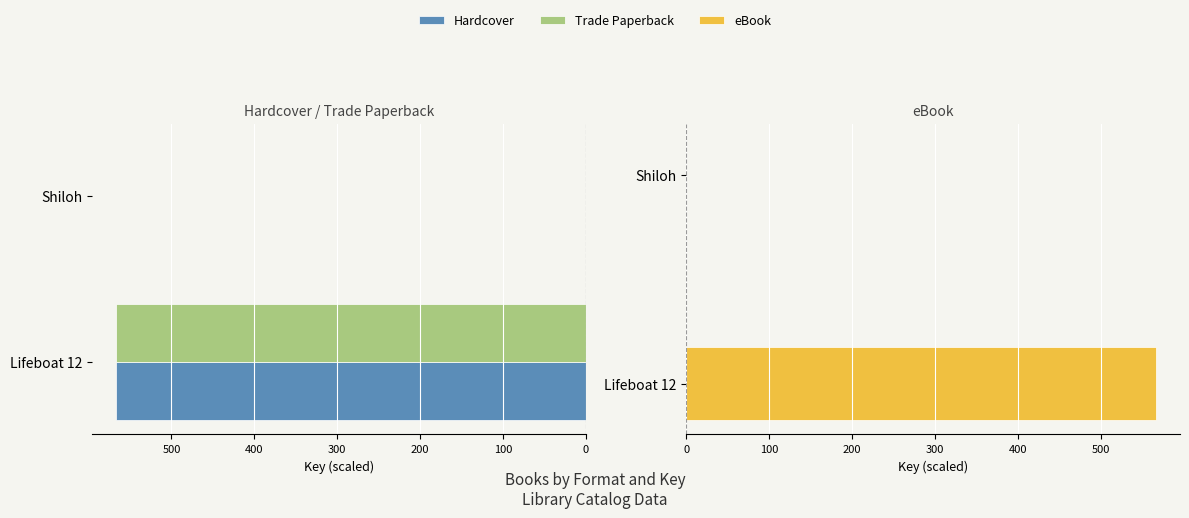

Is the value of eBook at 100 greater than the value of Hardcover at 0?

No